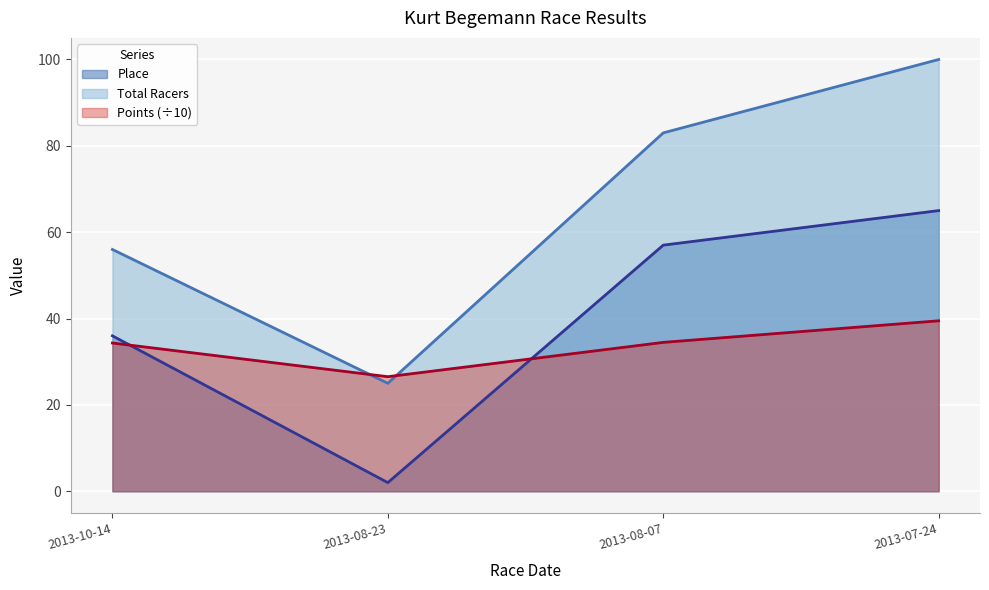

What is the label of the 1st point from the right?

2013-07-24